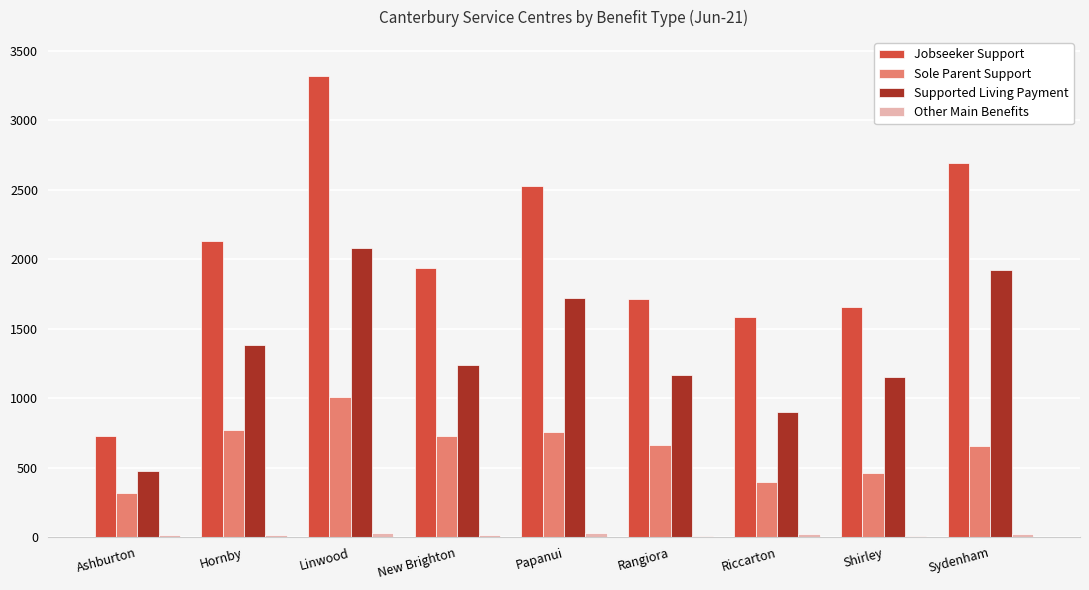

What is the maximum value shown in the chart?

3318